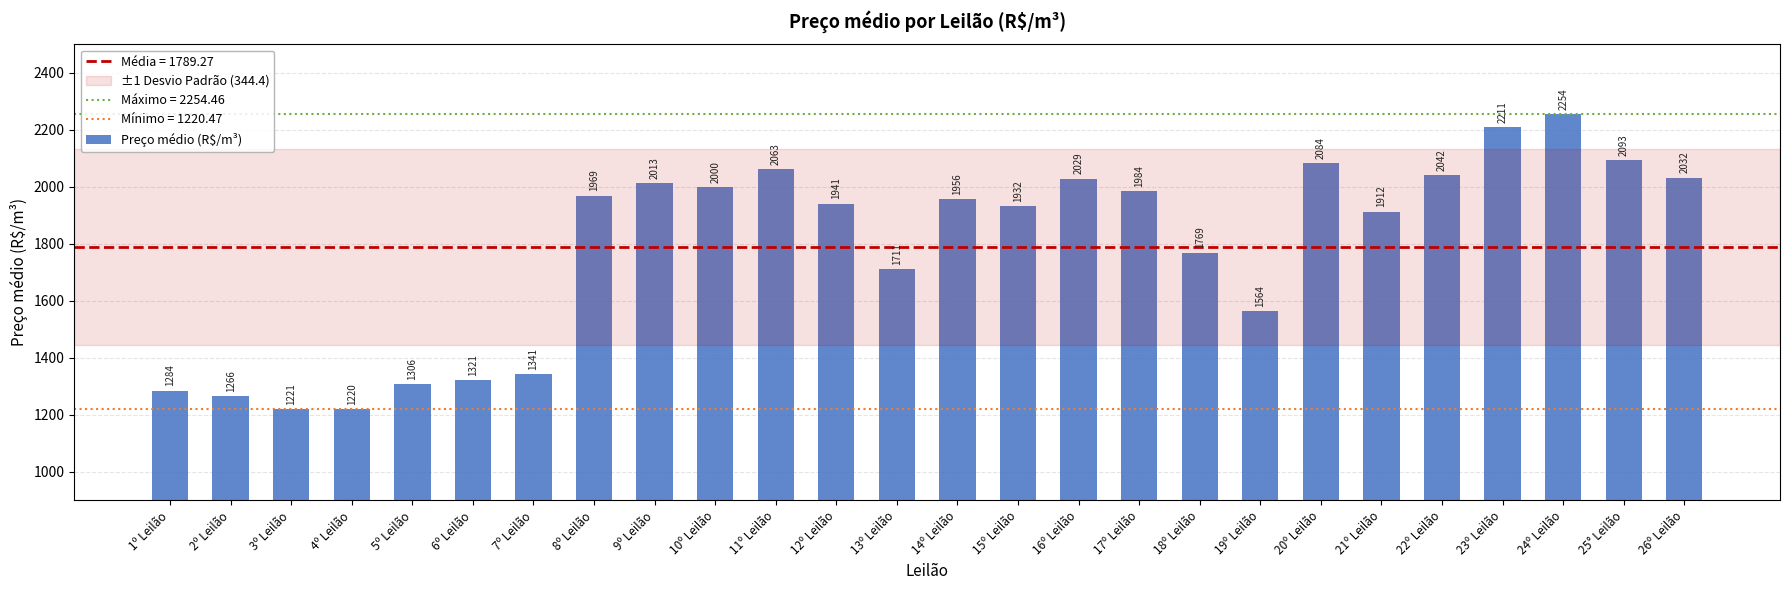

Rank the categories by value from highest to lowest.

24º Leilão, 23º Leilão, 25° Leilão, 20º Leilão, 11º Leilão, 22º Leilão, 26º Leilão, 16º Leilão, 9º Leilão, 10º Leilão, 17º Leilão, 8º Leilão, 14º Leilão, 12º Leilão, 15º Leilão, 21º Leilão, 18º Leilão, 13º Leilão, 19º Leilão, 7º Leilão, 6º Leilão, 5º Leilão, 1º Leilão, 2º Leilão, 3º Leilão, 4º Leilão